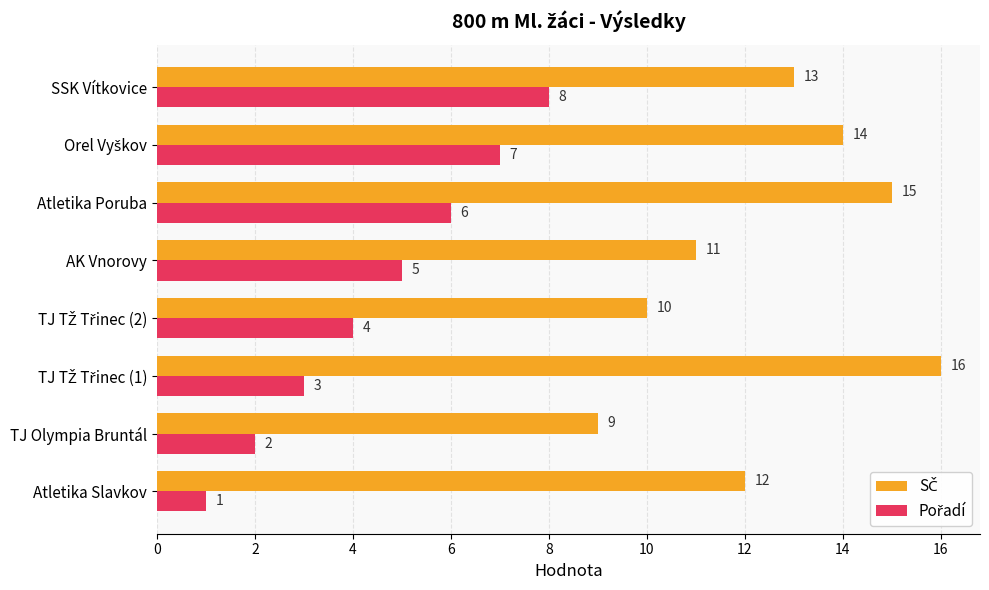

What is the spread (max minus min) of values at Atletika Poruba?

9